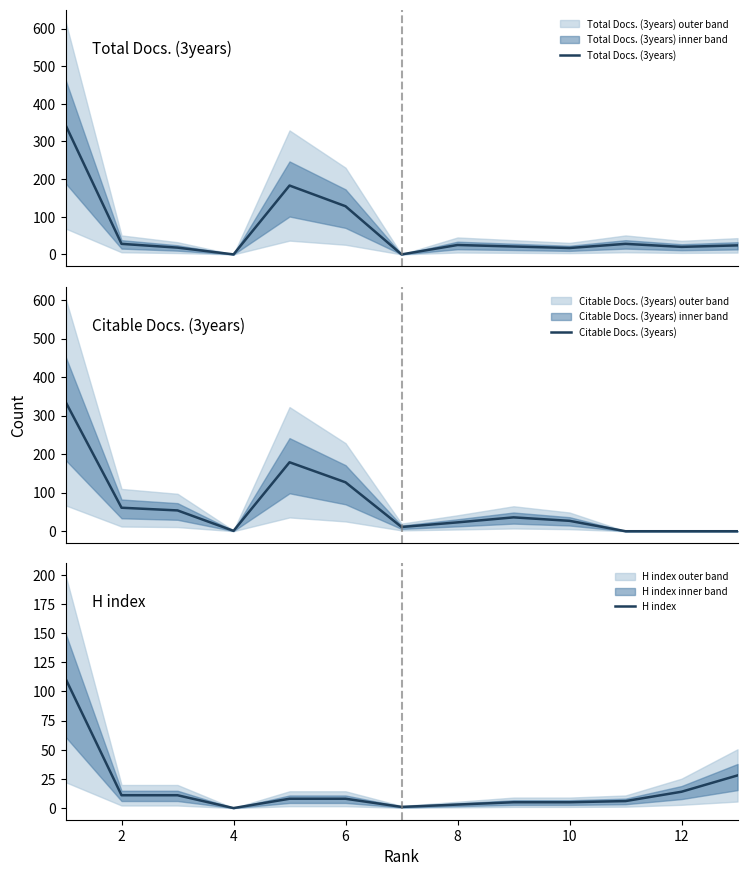

The H index series shows 5 at 10. True or false?

True